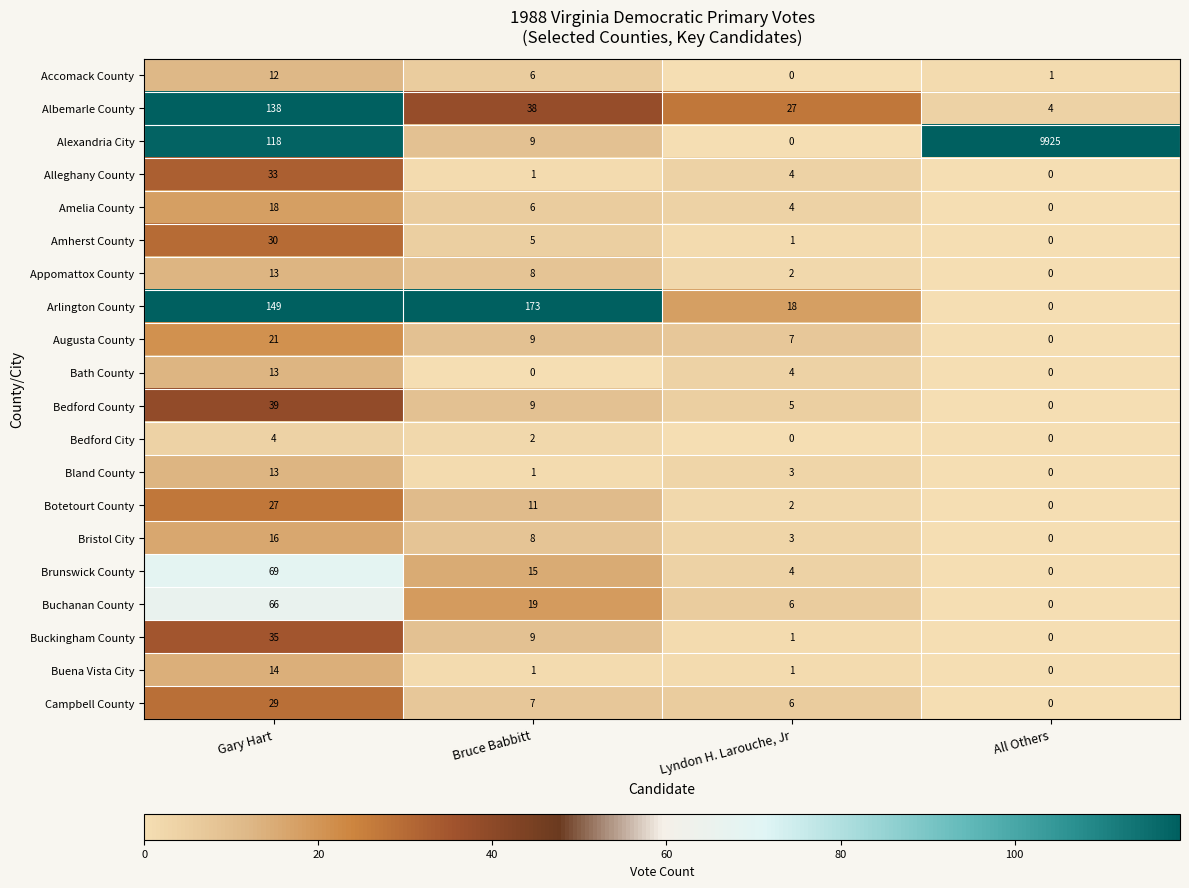

Count the number of categories in the chart.

4